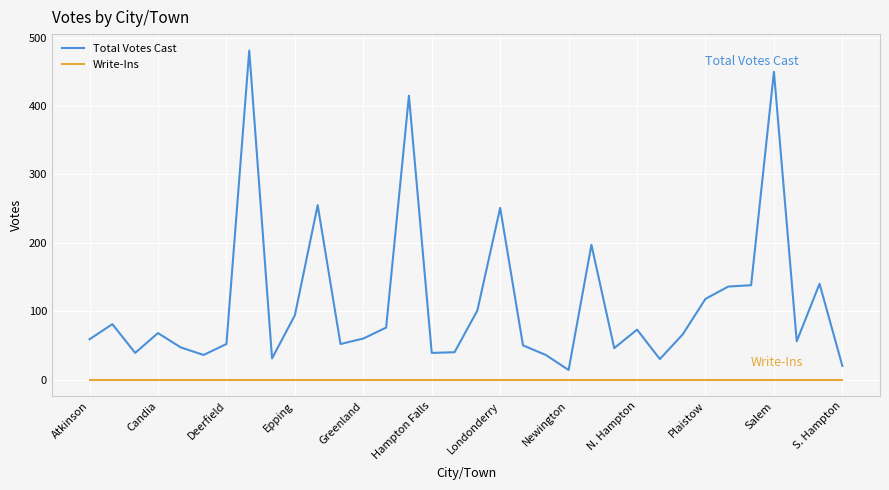

Which series has the widest spread of values?

Total Votes Cast